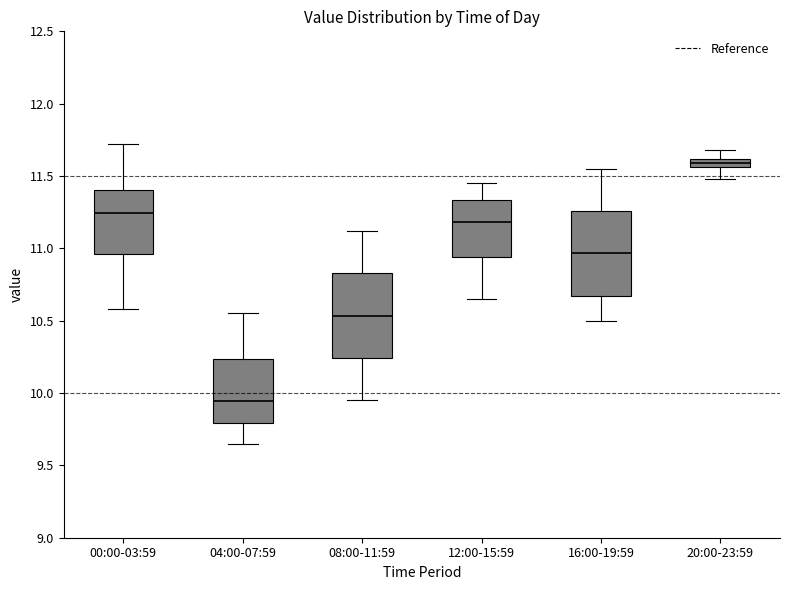

Where is the lower edge of the box for 08:00-11:59 on the y-axis? The values are not printed on the chart, so give them approximately, as read against the axis.

10.25